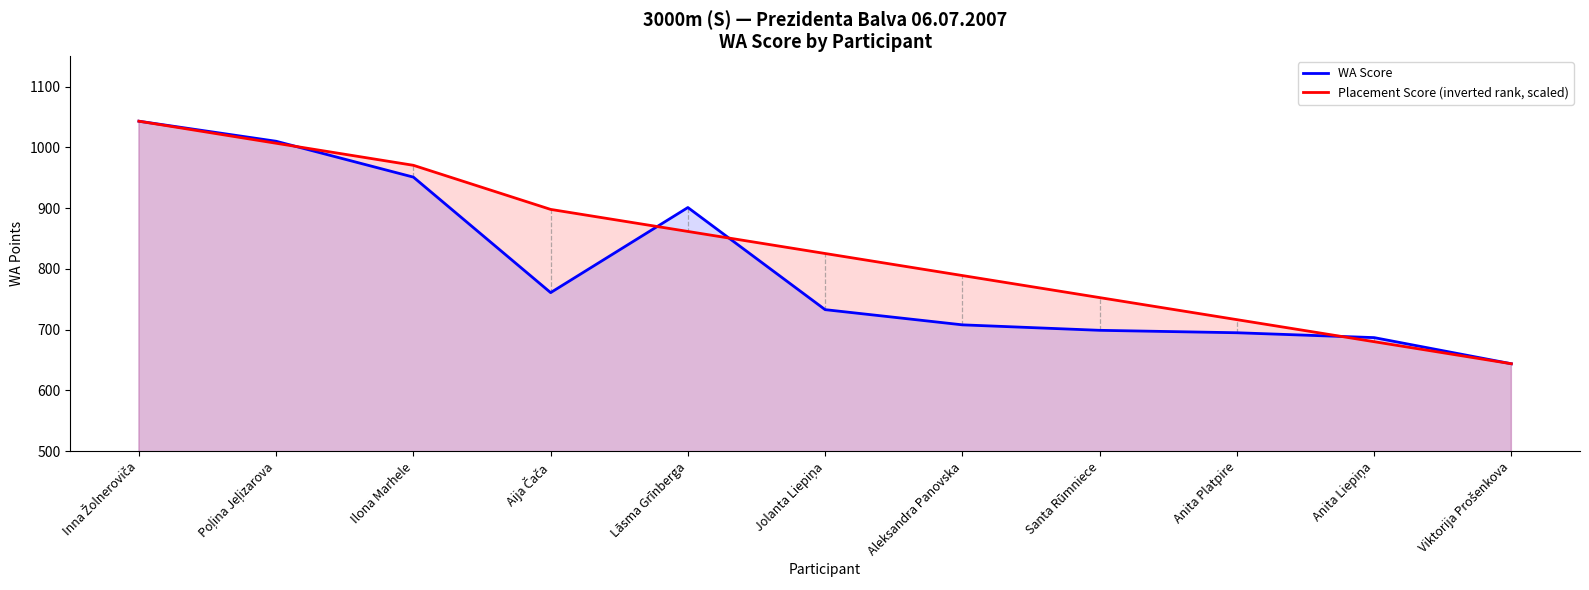

What are all the series names shown in the legend?

WA Score, Placement Score (inverted rank, scaled)